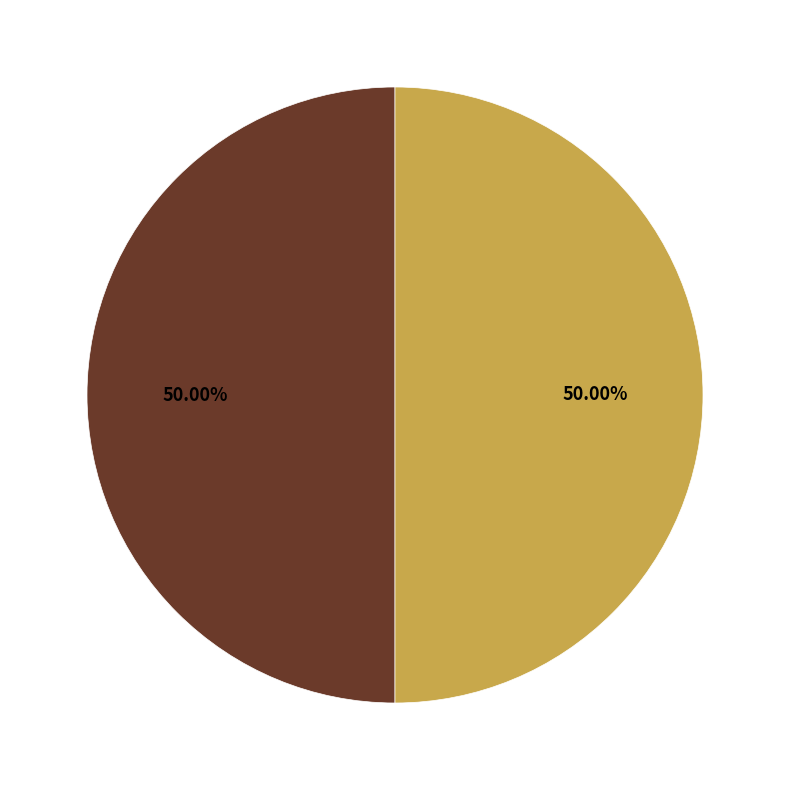

How many segments does this pie chart have?

2